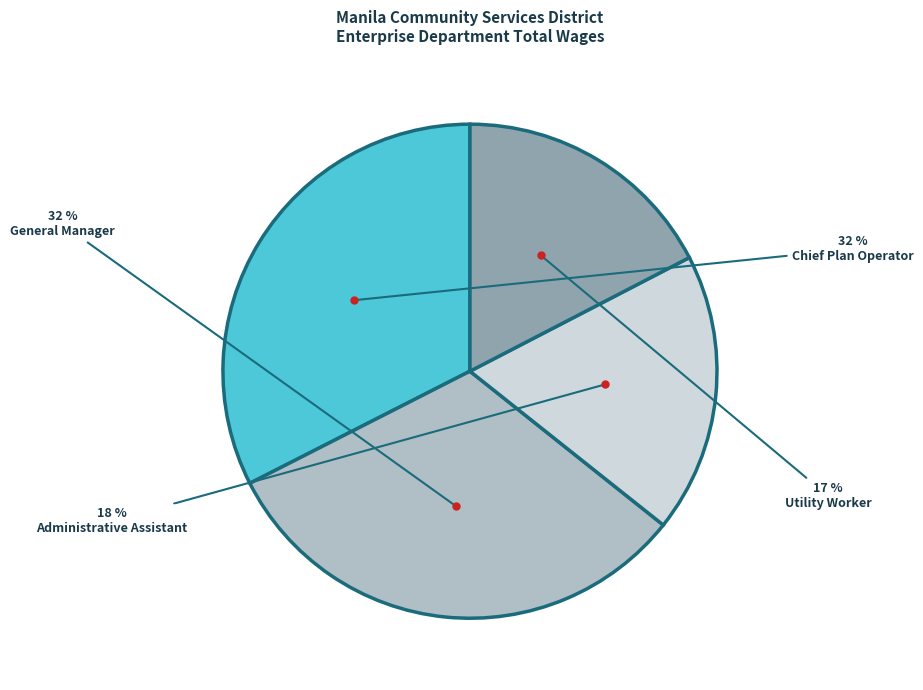

To the nearest percent, what is the difference between the largest and smallest slice percentages?

15%